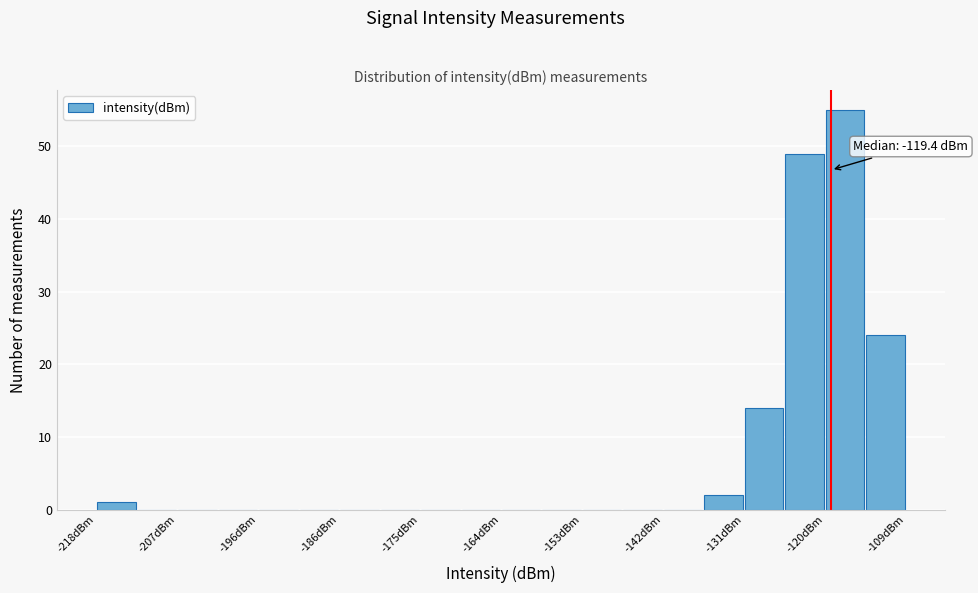

Around what value on the x-axis is the tallest bar? Give the approximate position of its centre, as read against the axis.

-118